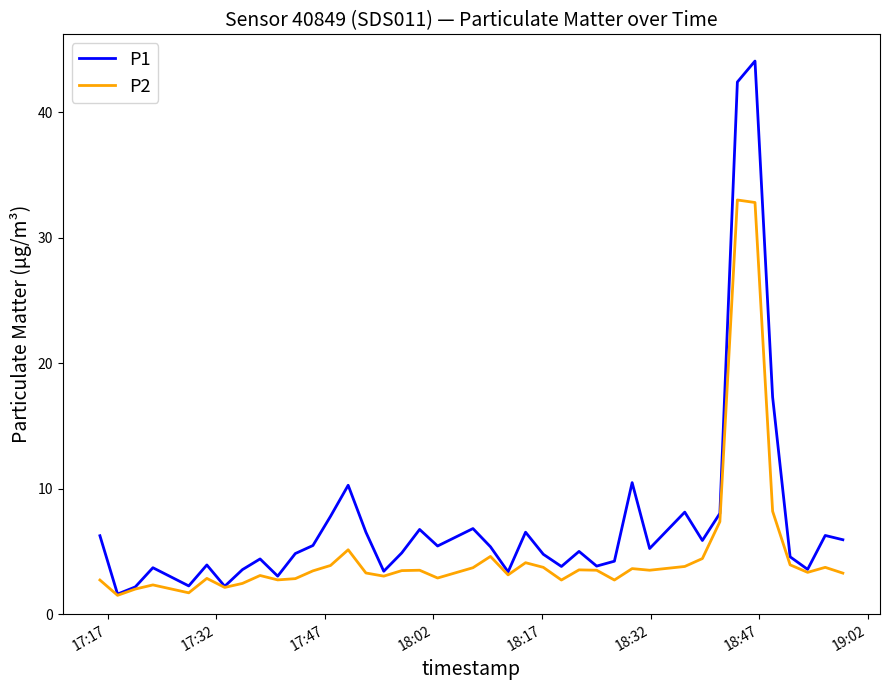

Which series has the largest total across all categories?

P1